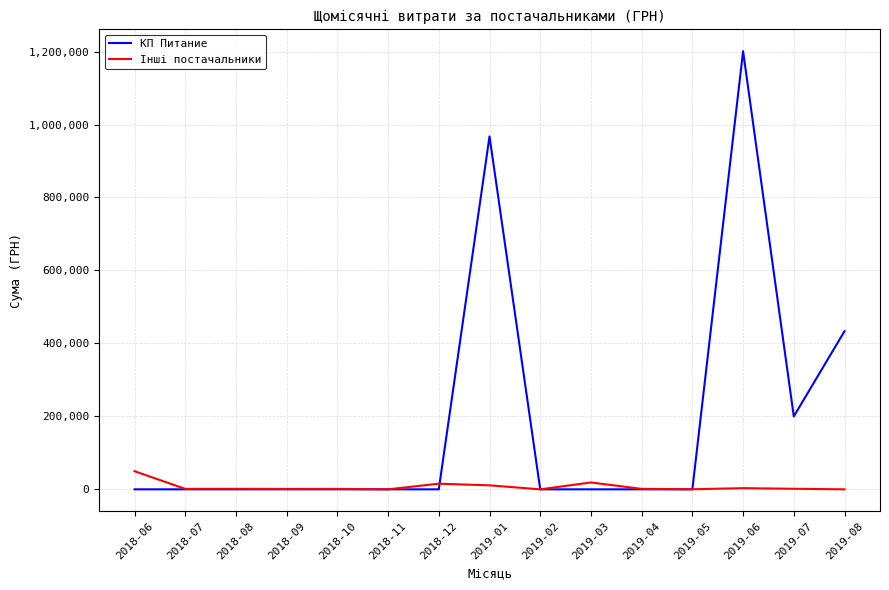

What is the highest value of the Інші постачальники series?

49755.6